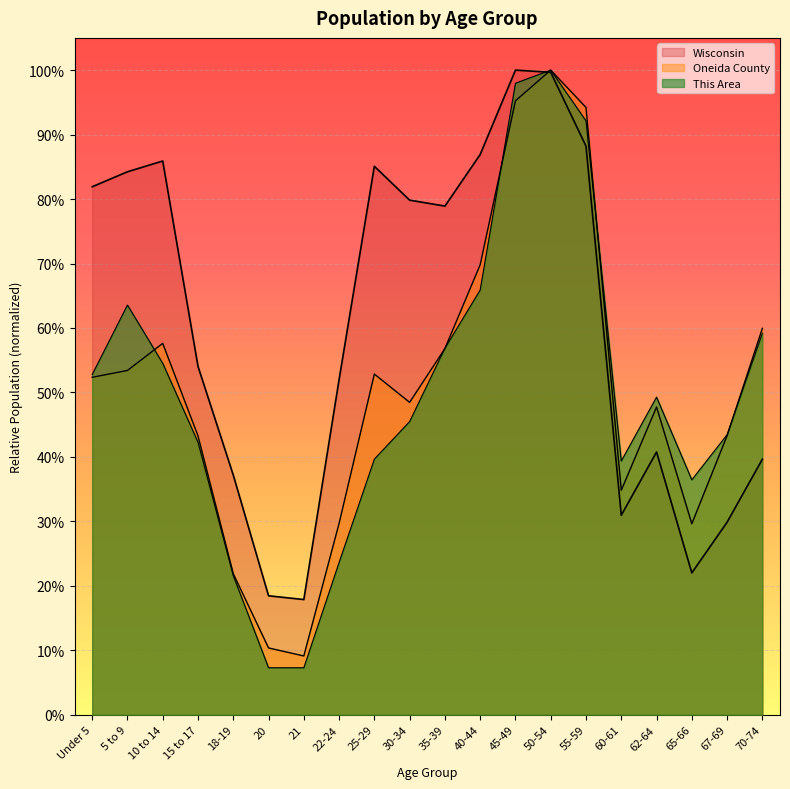

At which label is Wisconsin closest to 0?

21